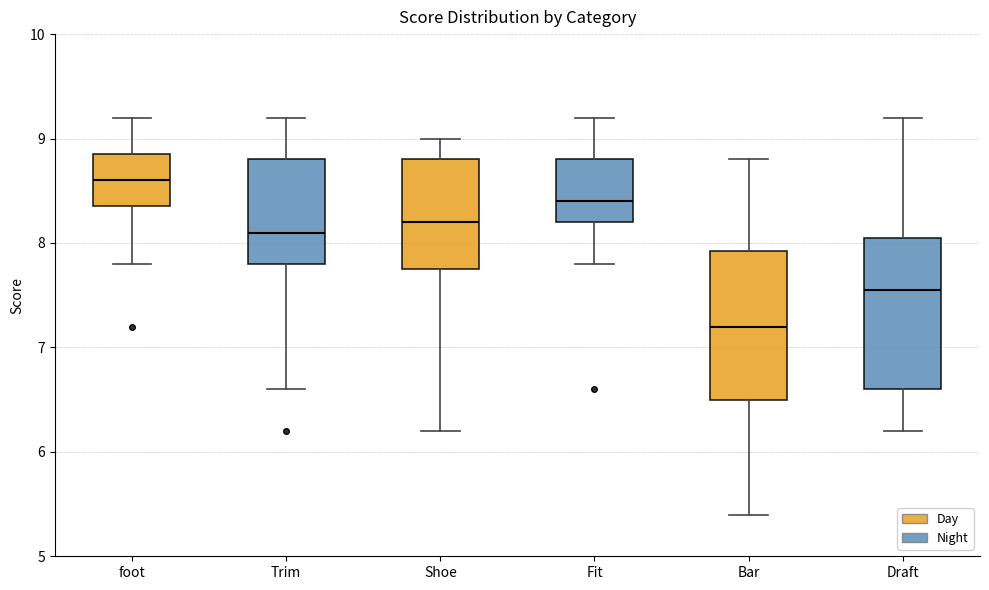

Where does the median line of the box for Fit sit on the y-axis? The values are not printed on the chart, so give them approximately, as read against the axis.

8.4